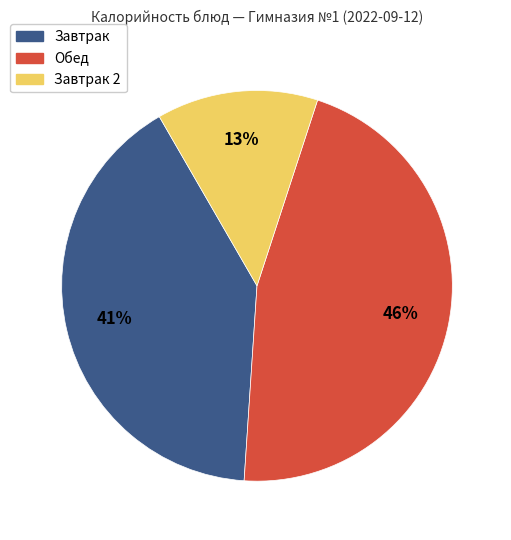

The Завтрак 2 slice represents 1% of the pie. True or false?

False